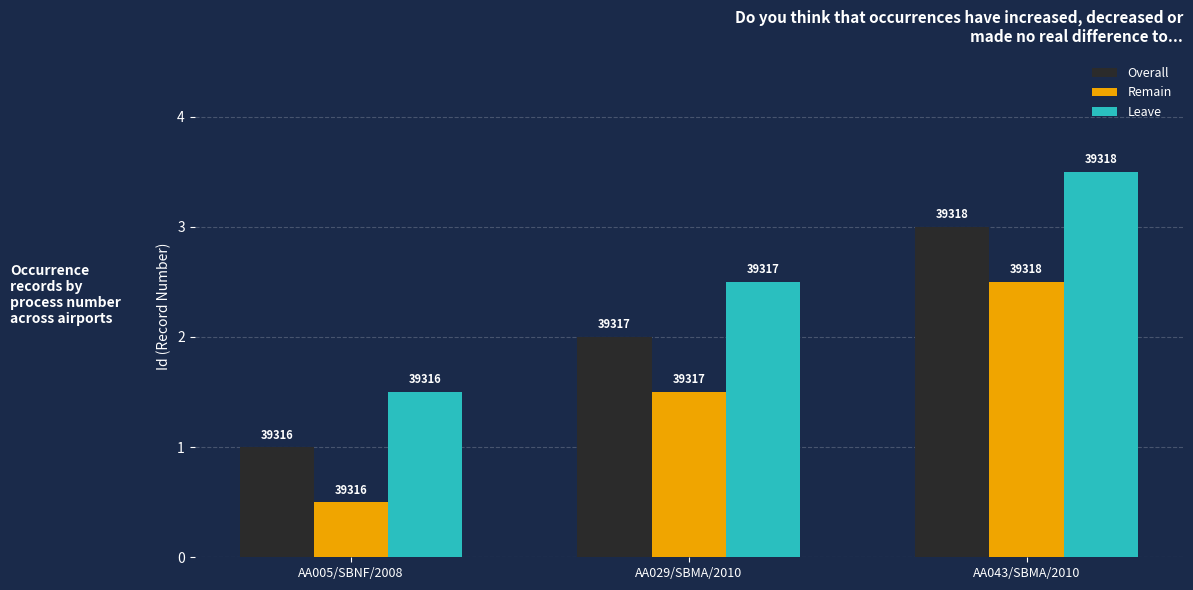

Is the value of Remain at AA005/SBNF/2008 greater than the value of Leave at AA043/SBMA/2010?

No